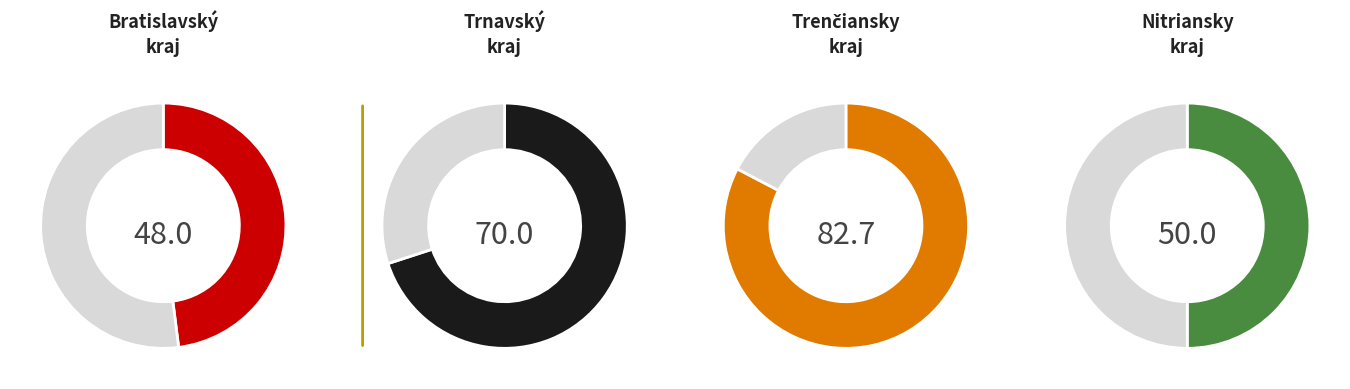

How many slices are in this pie chart?

8